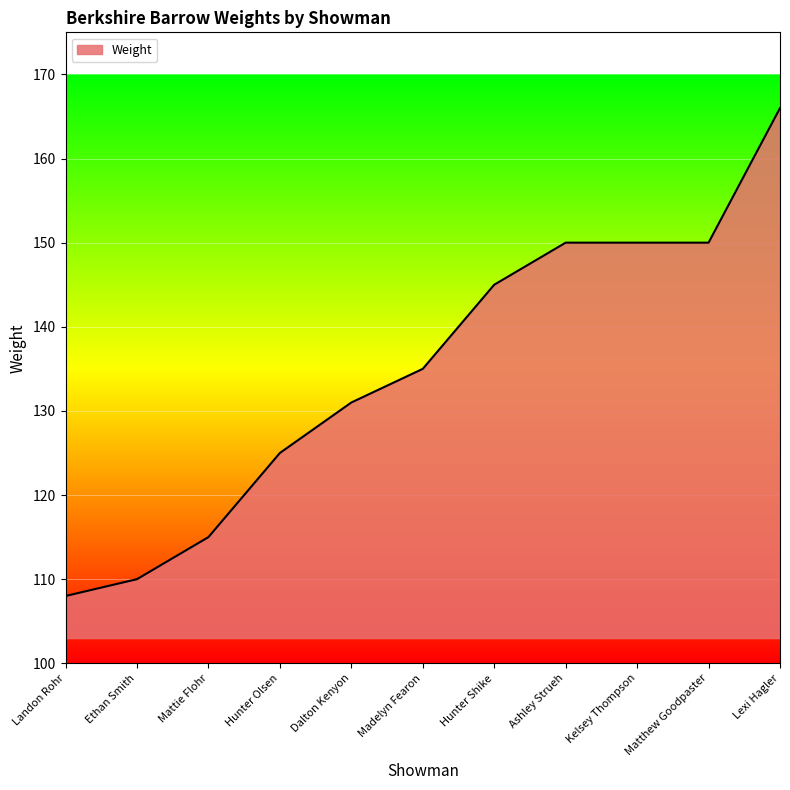

True or false: the data shows 48 at Hunter Olsen.

False